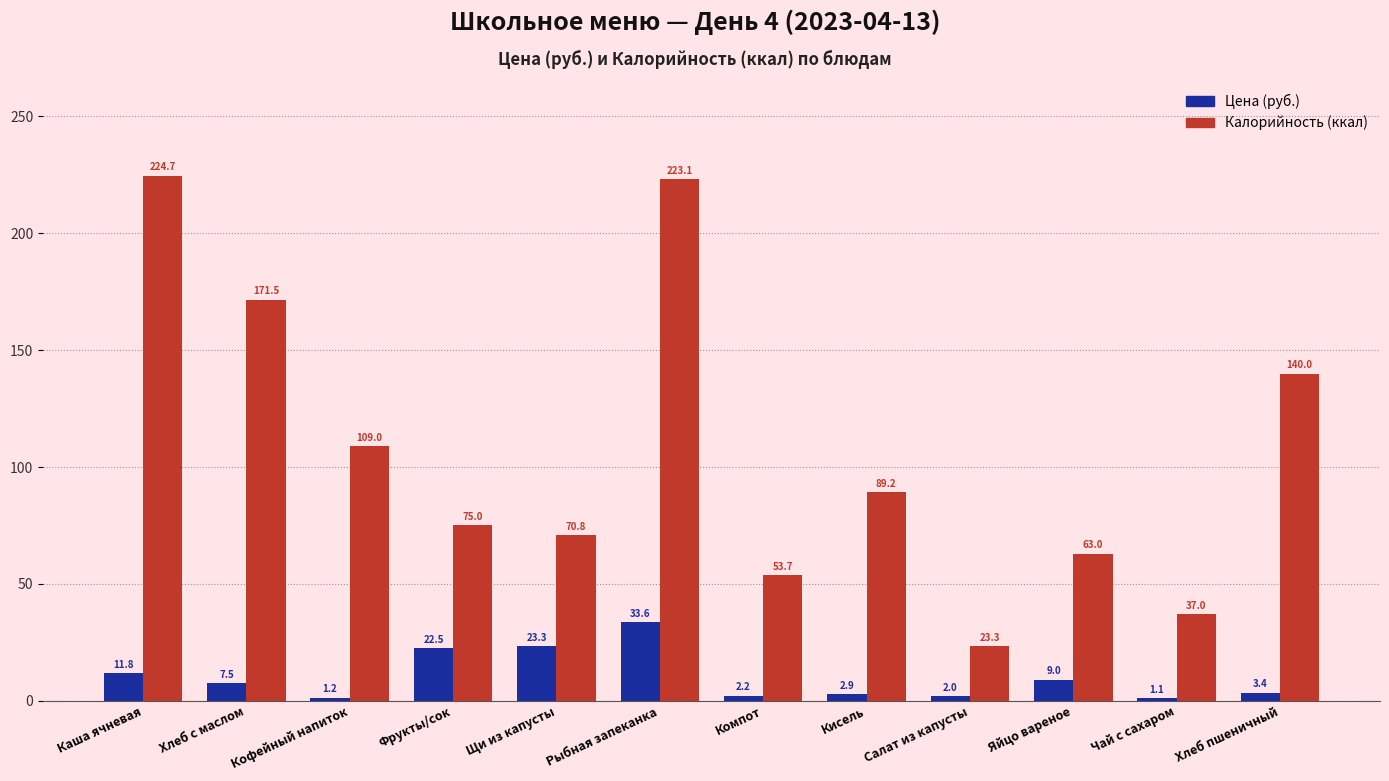

What are all the series names shown in the legend?

Цена (руб.), Калорийность (ккал)